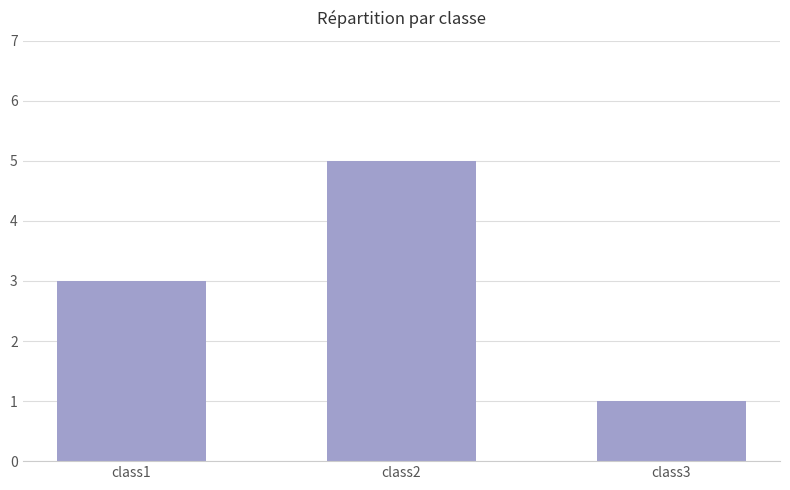

List the labels in order of value, largest first.

class2, class1, class3